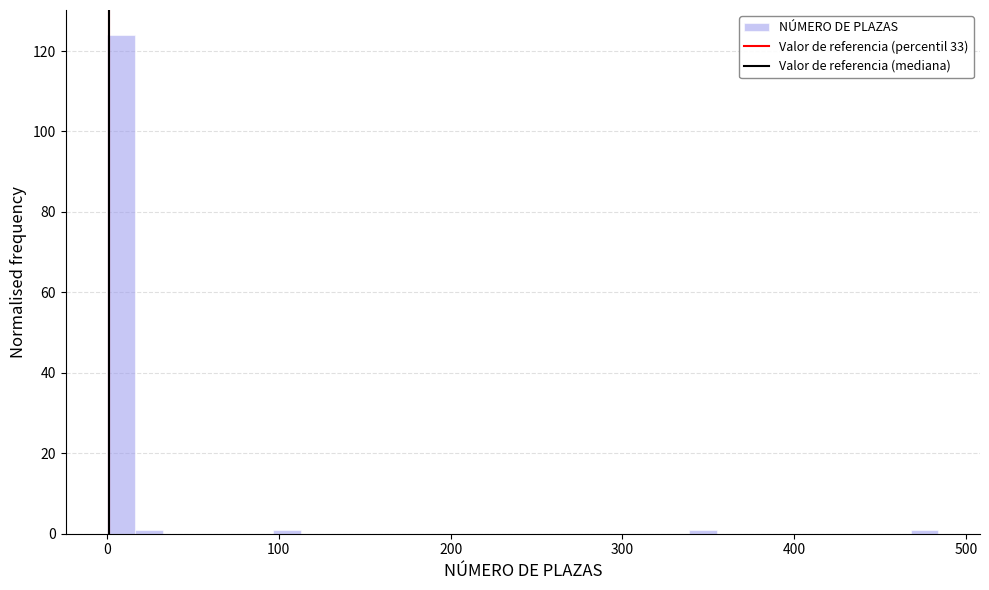

Read against the x-axis, roughly where is the centre of the tallest bar?

10